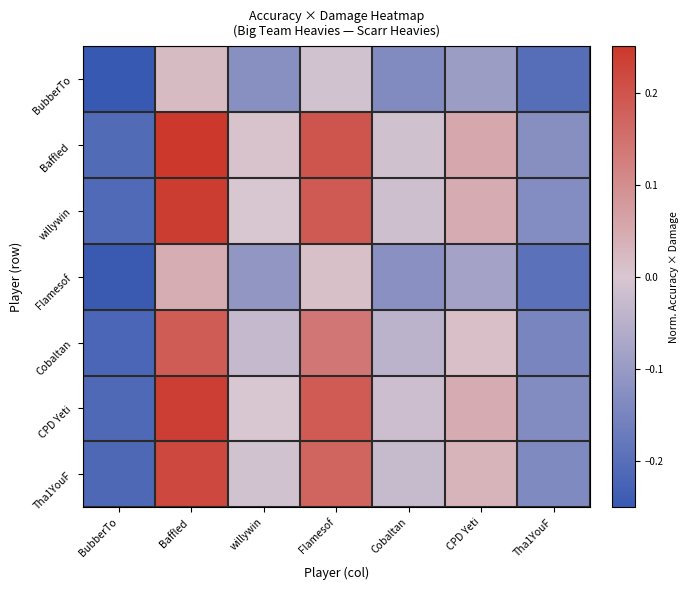

Which category has the lowest value across all series?

BubberTo